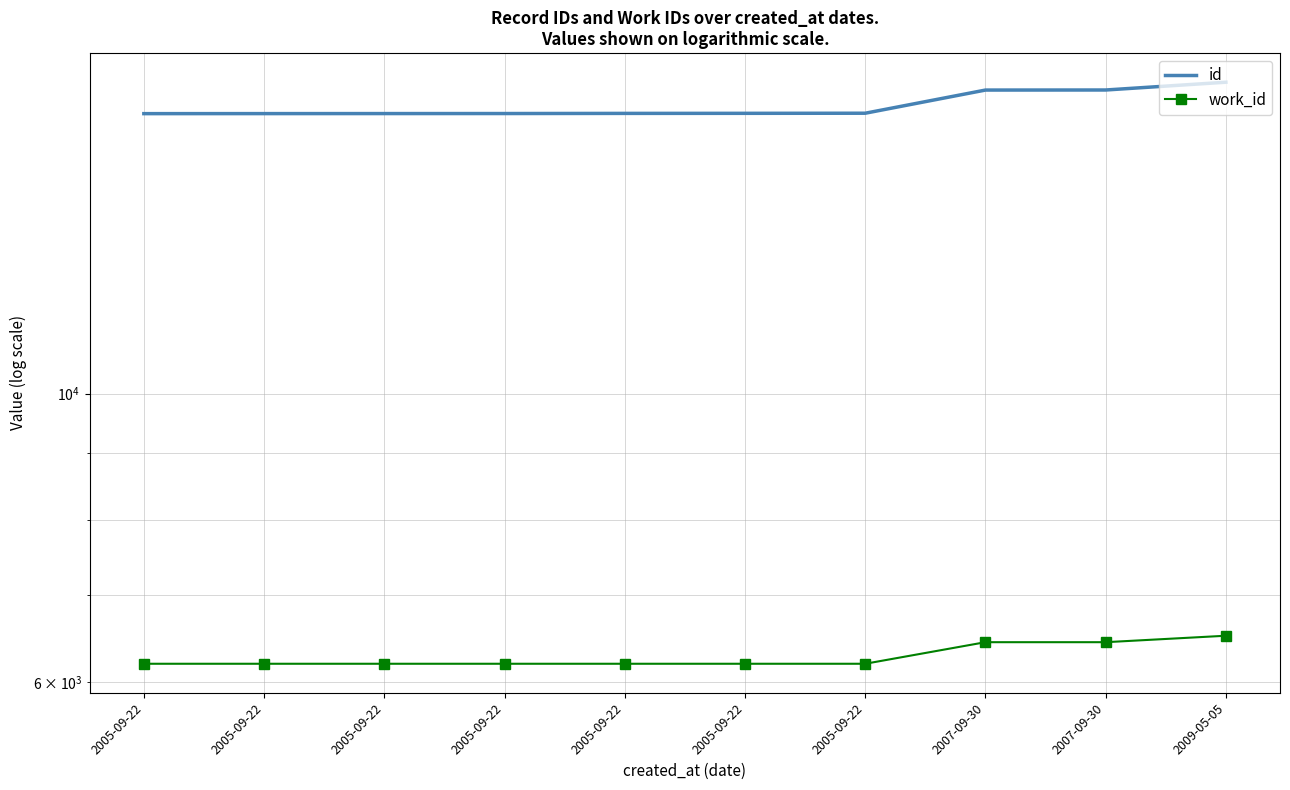

What are all the series names shown in the legend?

id, work_id